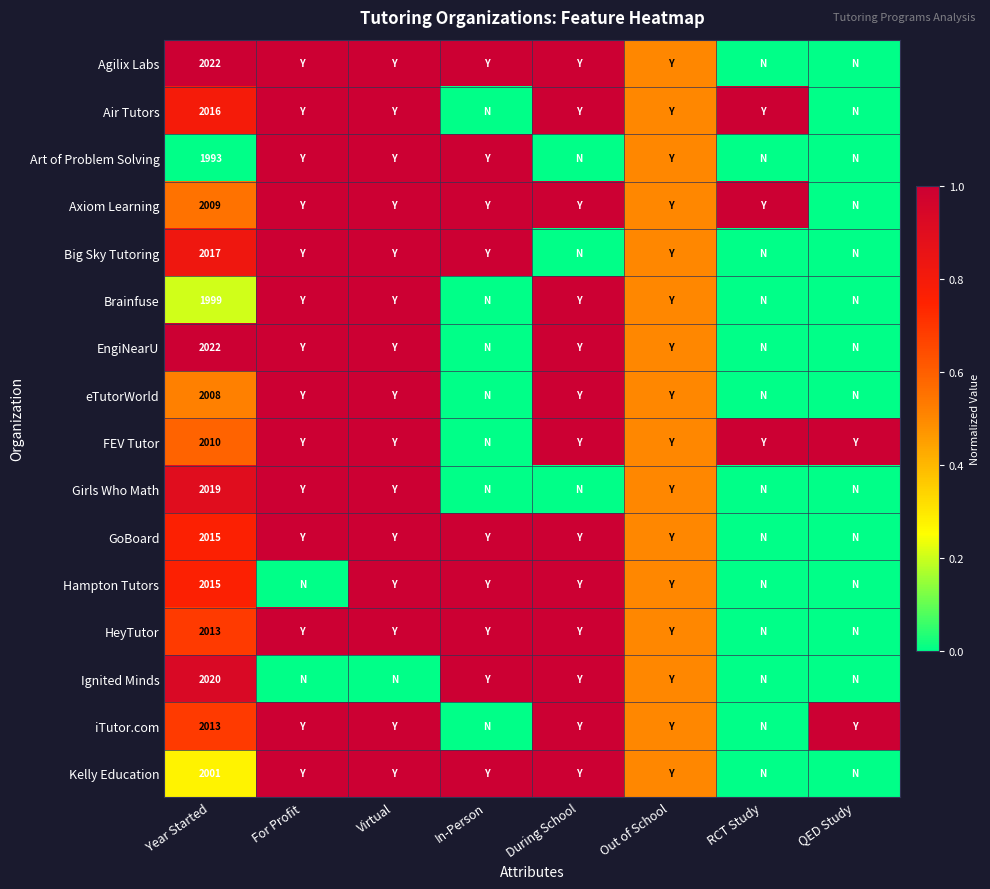

How many categories are shown in the chart?

8